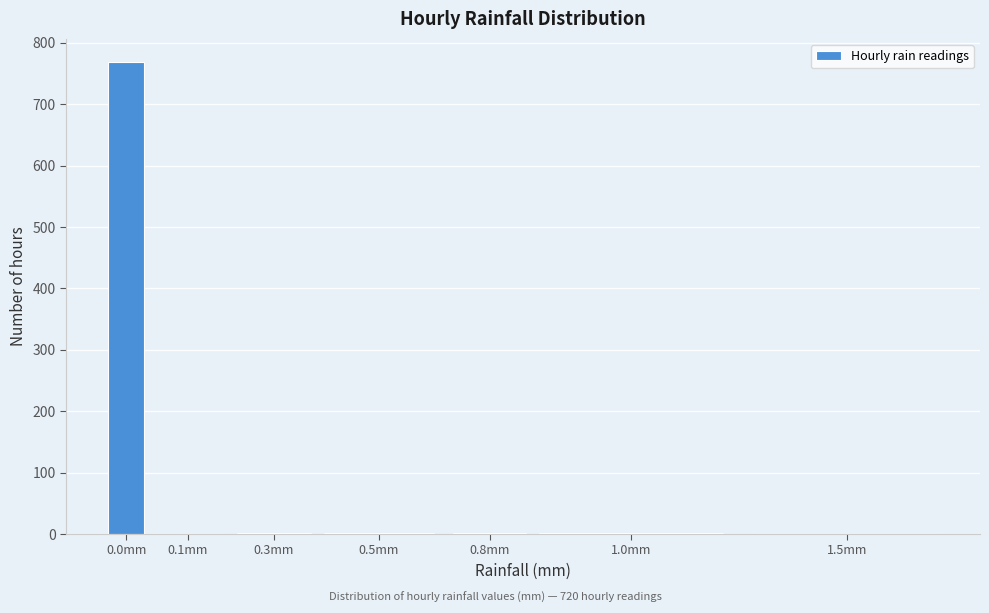

What is the maximum value shown in the chart?

768